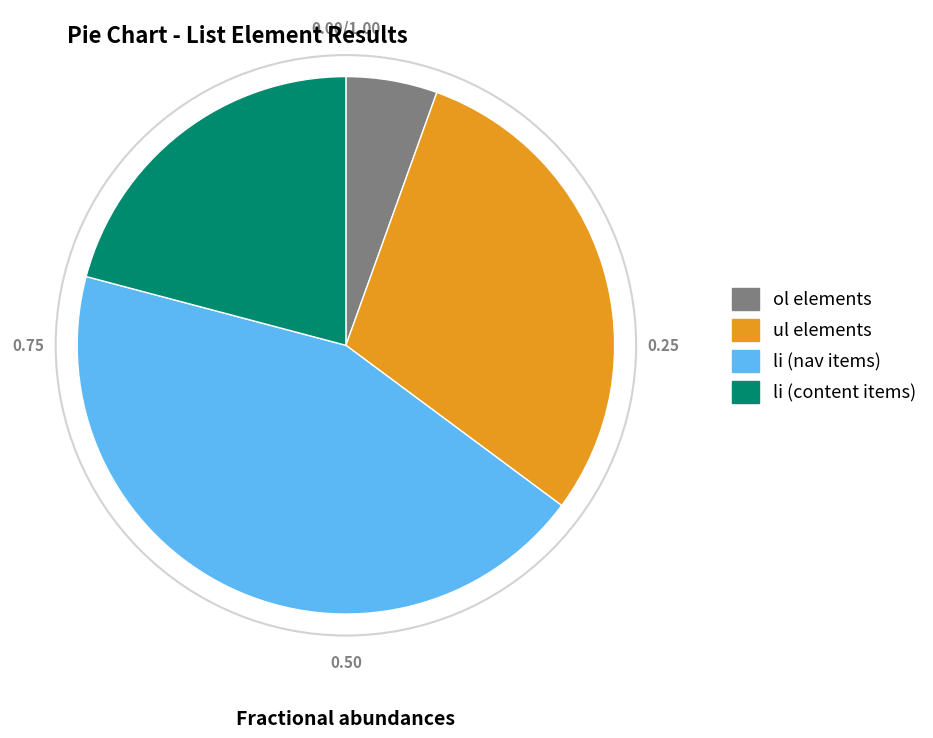

Is there a majority slice in this chart?

No